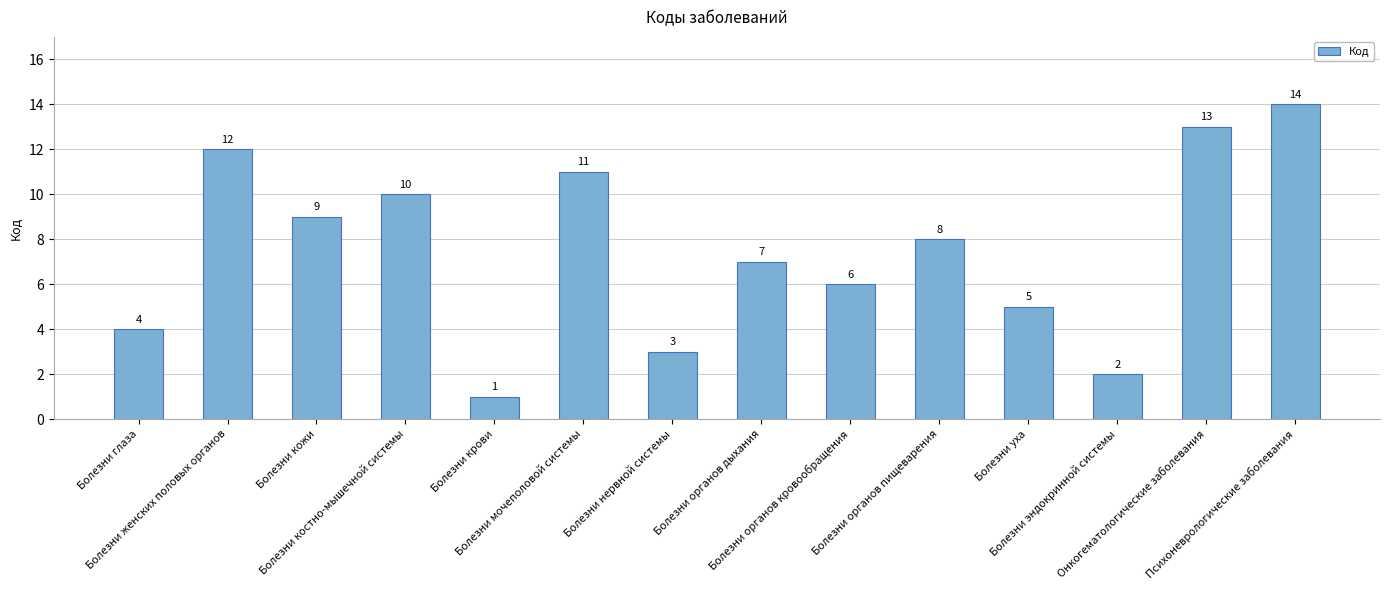

What is the label of the 13th bar from the left?

Онкогематологические заболевания